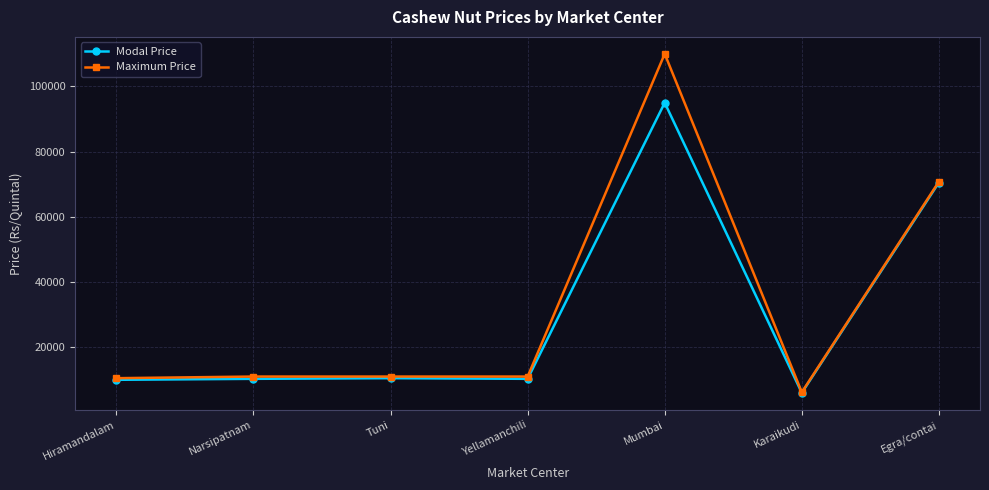

What is the difference between the highest and lowest values at Egra/contai?

300